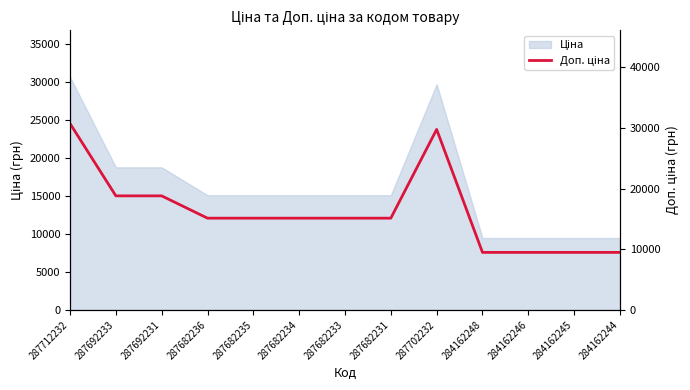

What is the change in value from 287712232 to 284162248?

-21237.1